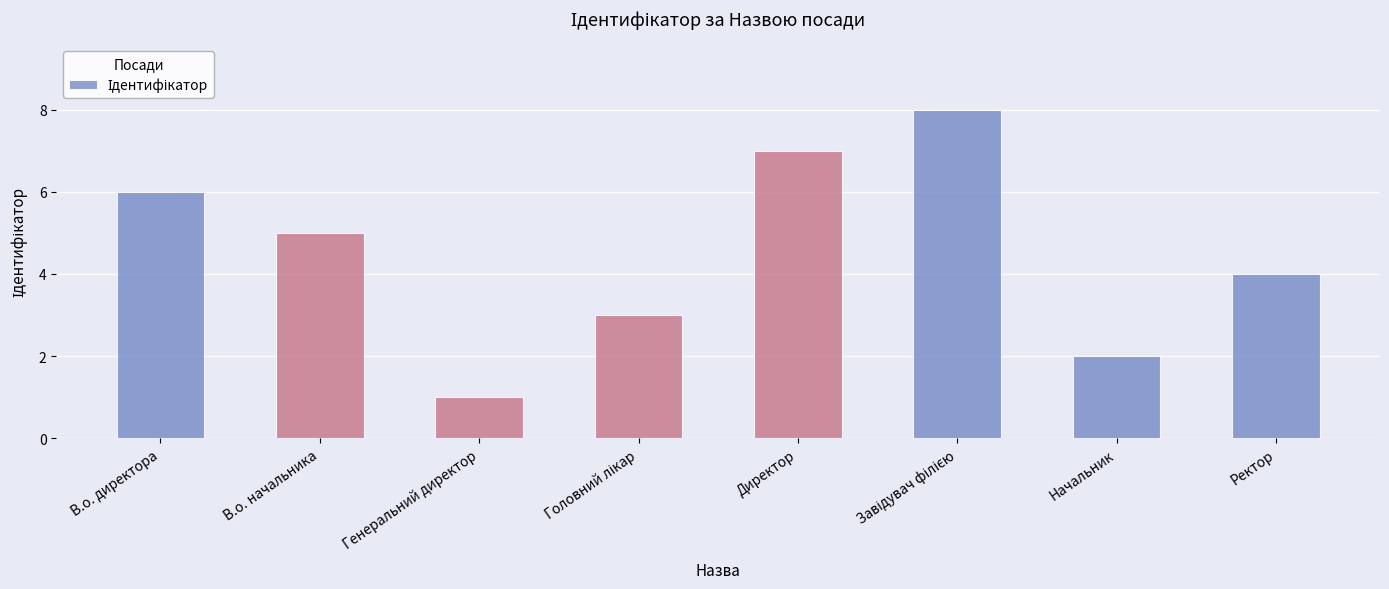

What is the difference between the maximum and minimum values?

7